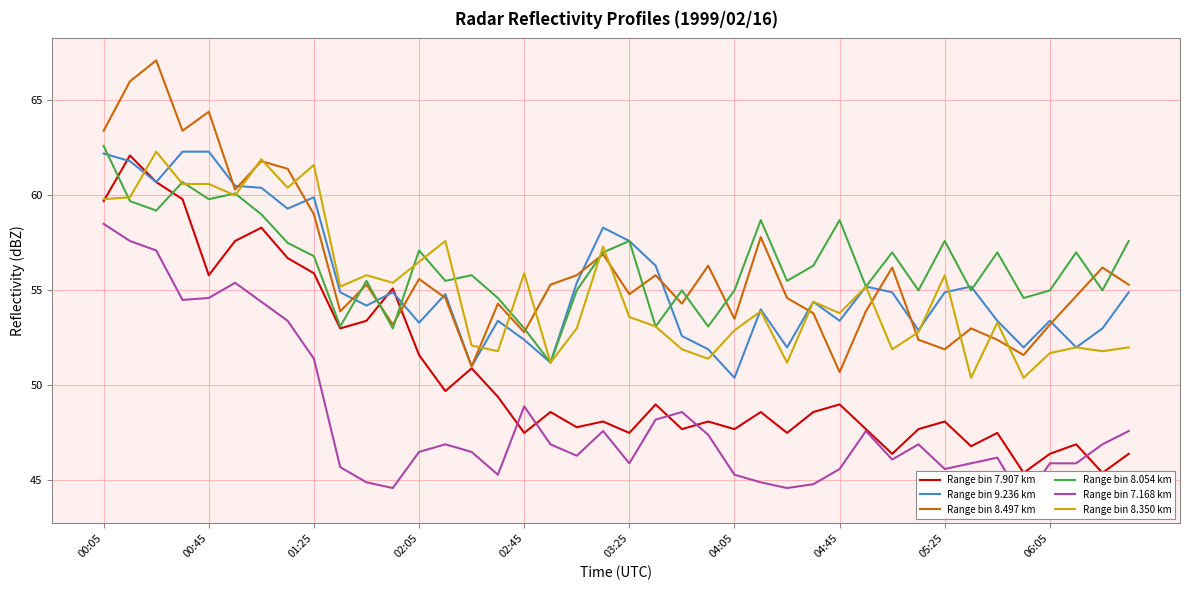

At which label does Range bin 8.054 km reach its minimum?

17